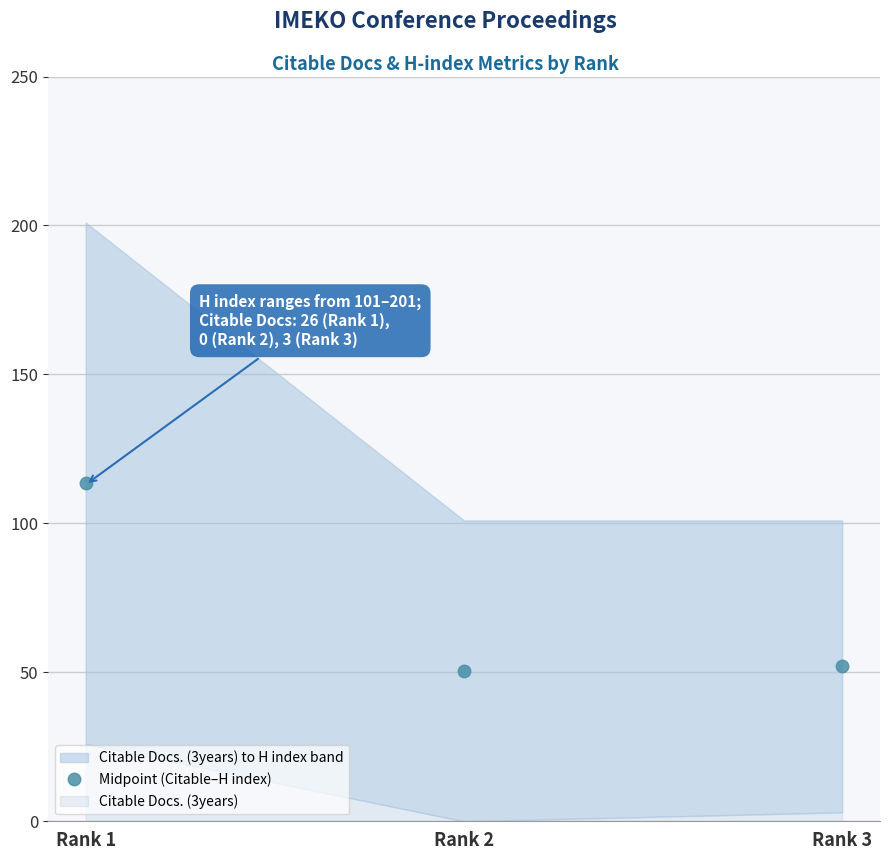

Does the chart have visible grid lines?

Yes